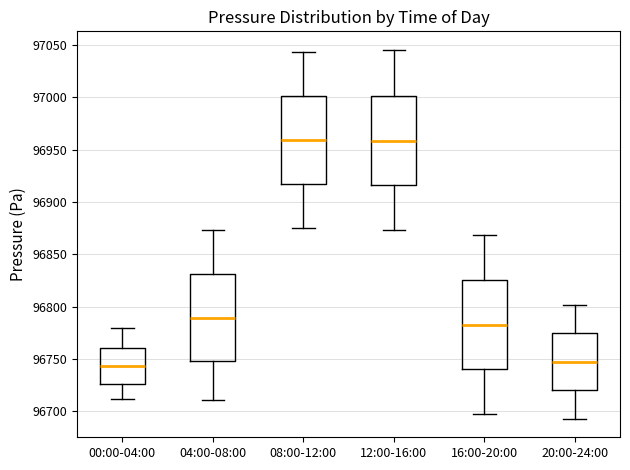

Reading left to right, read every box against the y-axis: the position of its median line, the range the box covers, and the ends of its whiskers. The values are not printed on the chart, so give them approximately, as read against the axis.

00:00-04:00: median 96745, box 96725 to 96760, whiskers 96710 to 96780
04:00-08:00: median 96790, box 96750 to 96830, whiskers 96710 to 96875
08:00-12:00: median 96960, box 96920 to 97000, whiskers 96875 to 97045
12:00-16:00: median 96960, box 96915 to 97000, whiskers 96875 to 97045
16:00-20:00: median 96785, box 96740 to 96825, whiskers 96695 to 96870
20:00-24:00: median 96745, box 96720 to 96775, whiskers 96695 to 96800